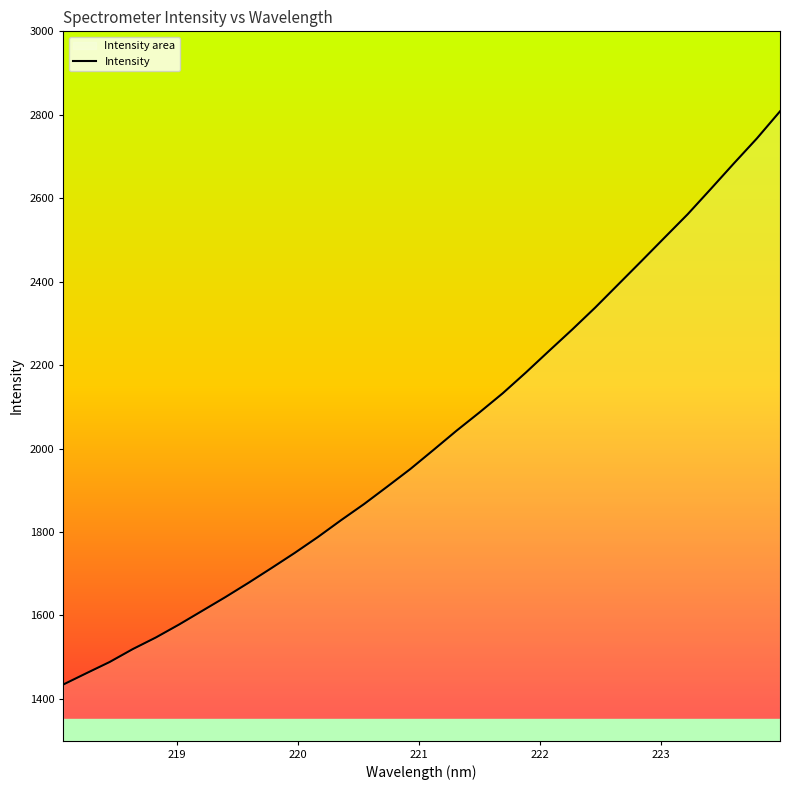

What is the difference between the maximum and minimum values?

1373.6